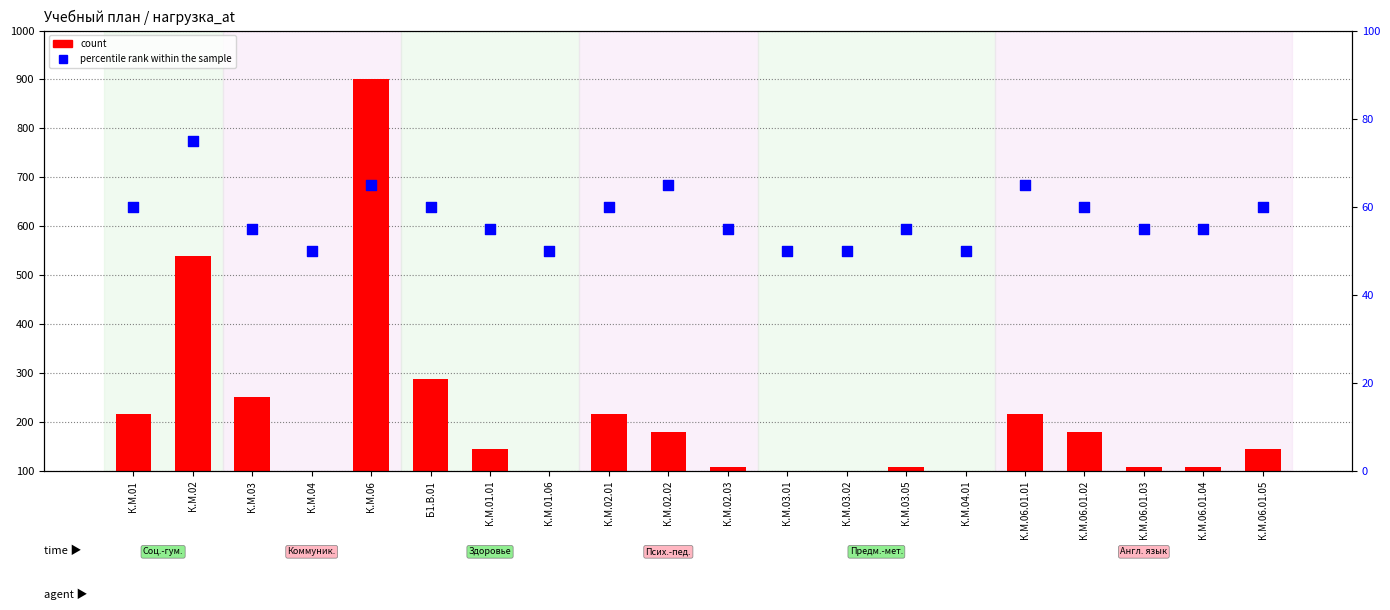

At which category is the sum across all series the highest?

К.М.06